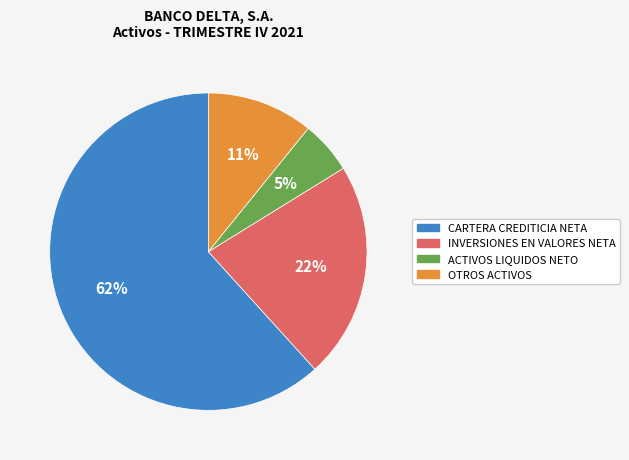

What percentage is the OTROS ACTIVOS slice, to the nearest percent?

11%